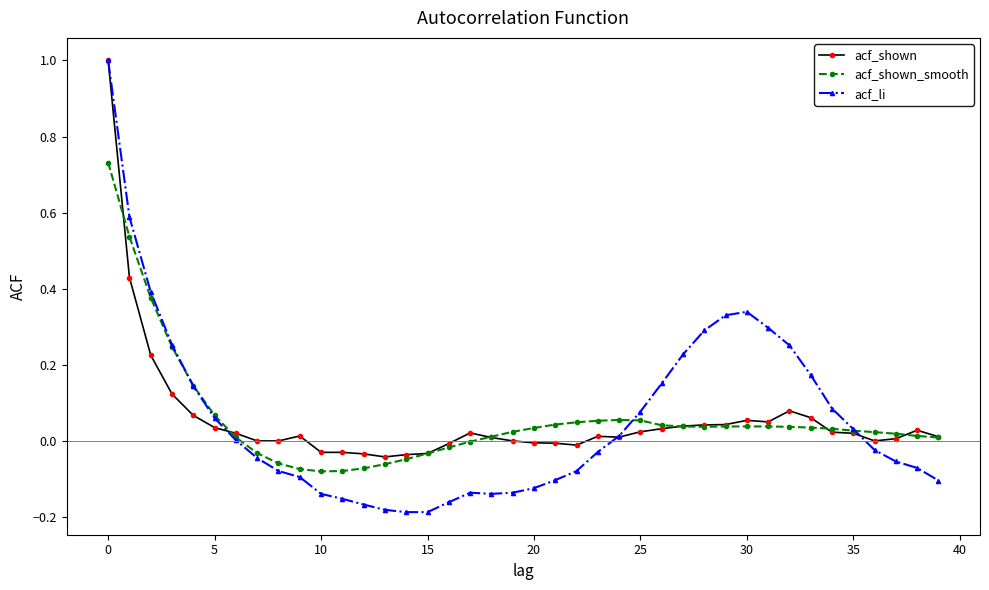

Which series has the widest spread of values?

acf_li